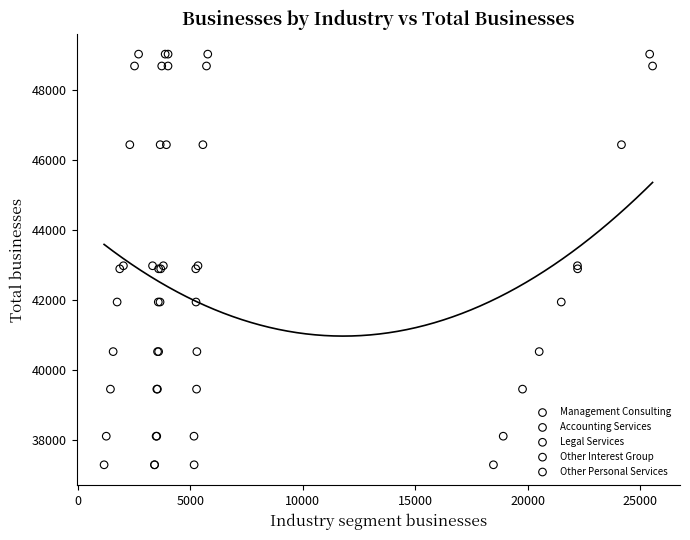

What are all the series names shown in the legend?

Management Consulting, Accounting Services, Legal Services, Other Interest Group, Other Personal Services